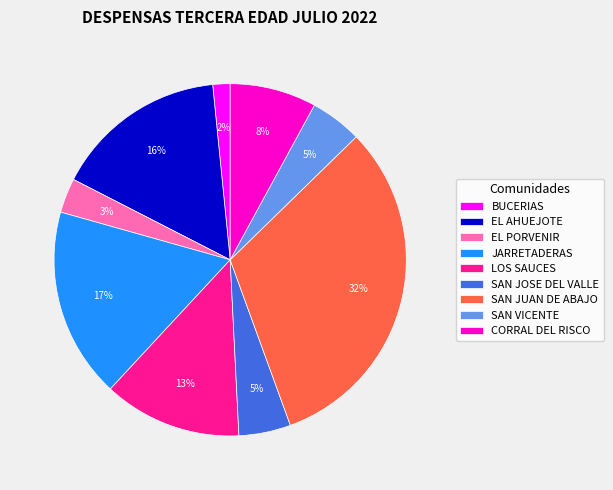

Does SAN VICENTE represent more than half of the total?

No